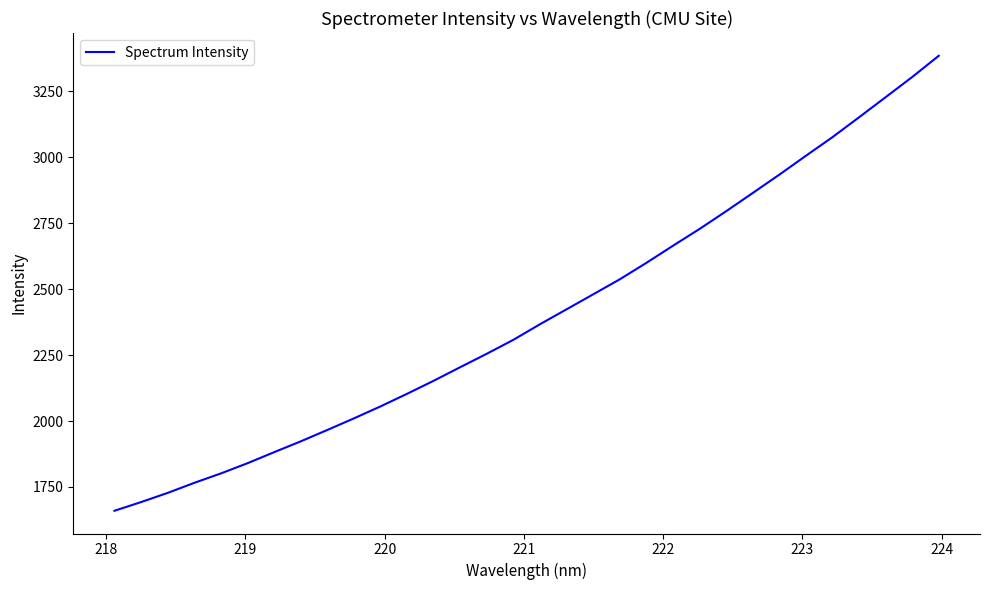

Reading left to right, list all the values displayed in this chart.

1659.8	1692.7	1727.6	1765.7	1801.4	1840.2	1882.0	1923.1	1966.3	2010.3	2055.7	2103.6	2153.0	2204.6	2255.6	2308.6	2367.7	2424.2	2481.0	2537.9	2600.3	2665.2	2728.9	2796.1	2865.1	2934.6	3006.3	3076.8	3152.2	3228.3	3304.8	3385.3